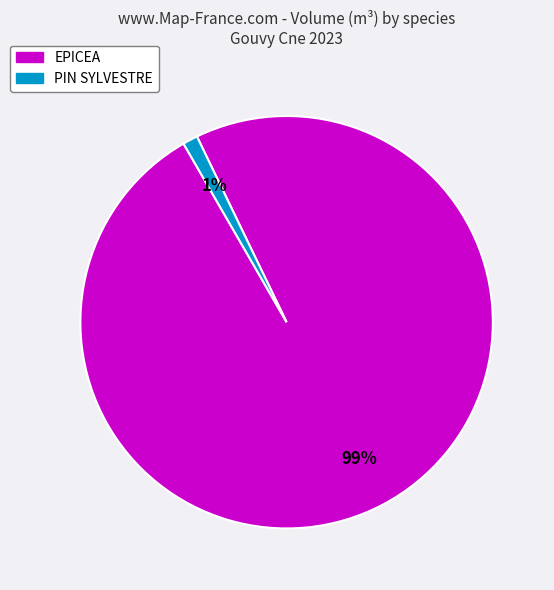

To the nearest percent, what is the average slice percentage?

50%